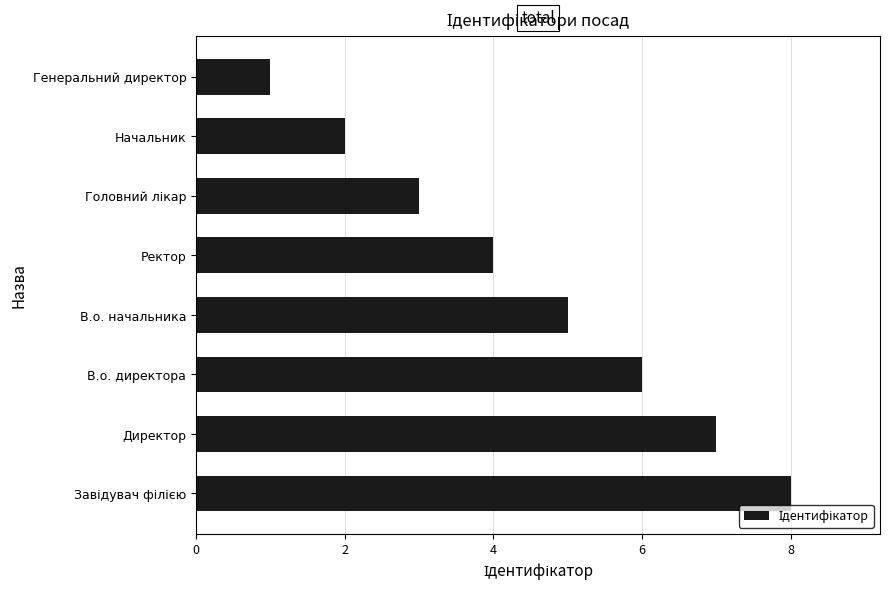

What is the change in value from В.о. директора to Генеральний директор?

-5